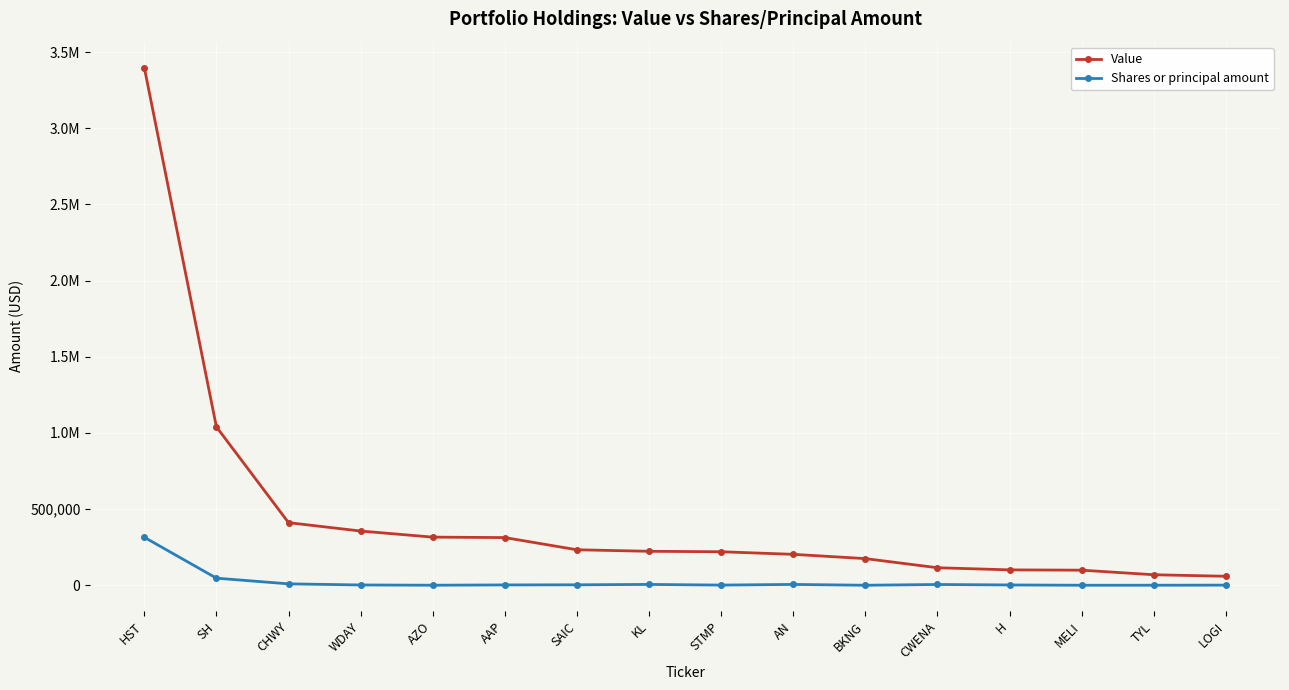

What are all the series names shown in the legend?

Value, Shares or principal amount